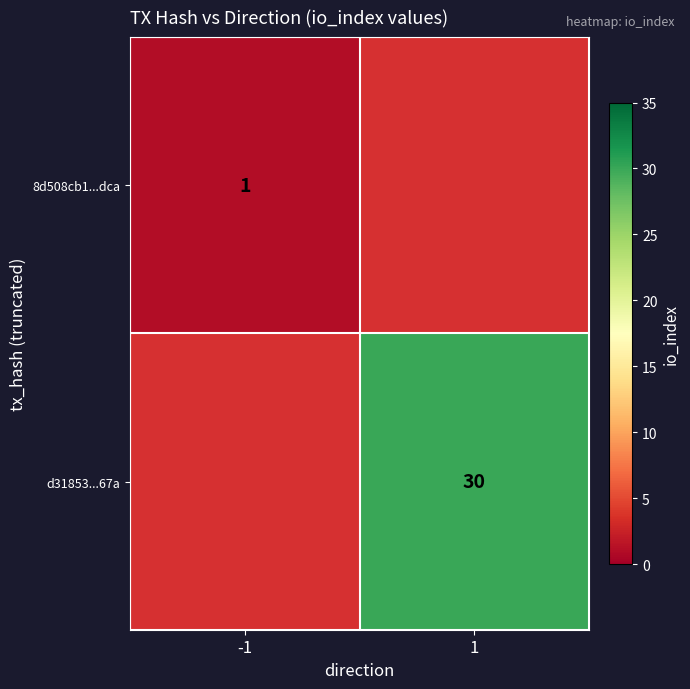

The d31853...67a series shows 30 at 1. True or false?

True